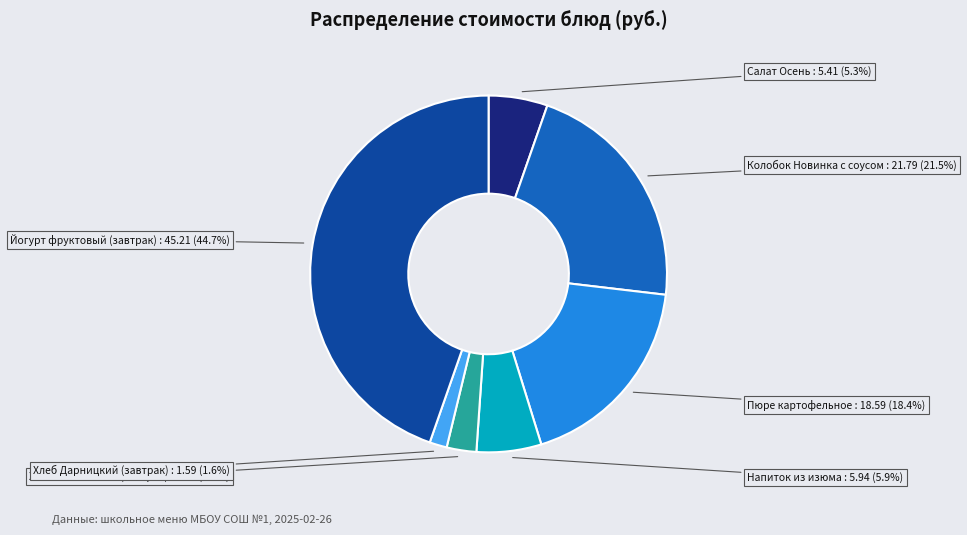

Is the sum of Хлеб Дарницкий (завтрак) and Напиток из изюма greater than half?

No